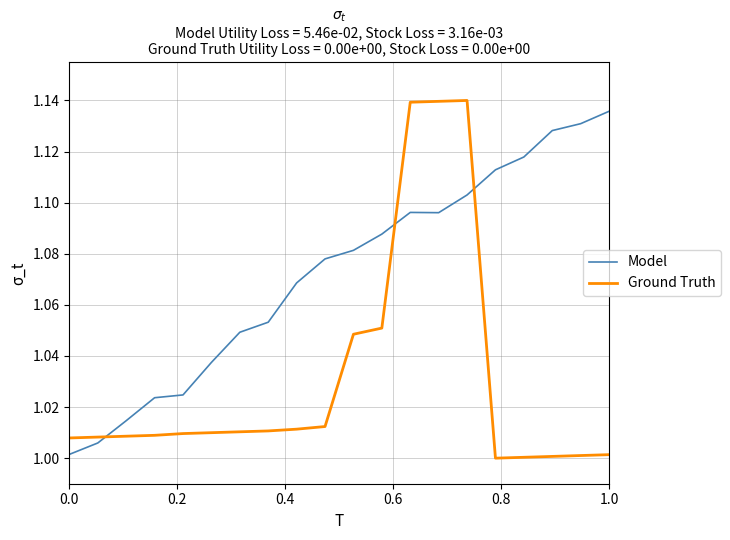

After their last crossing, which series has the higher values: Ground Truth or Model?

Model